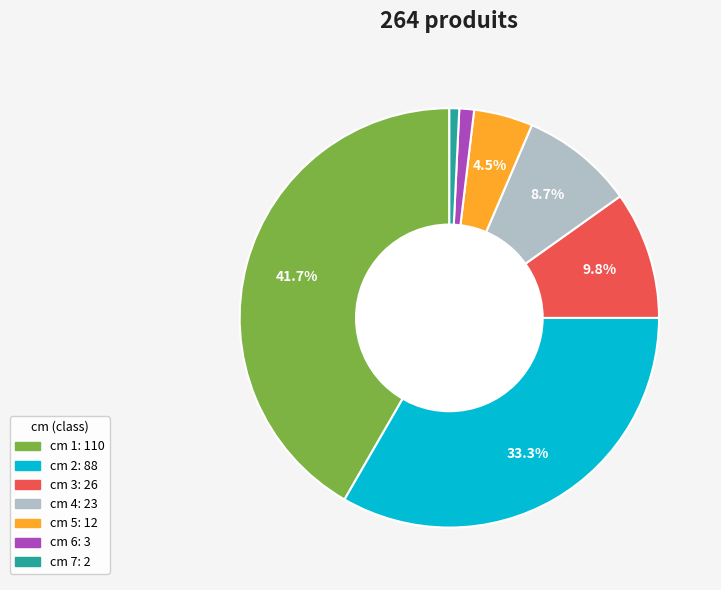

Does any single category account for the majority?

No